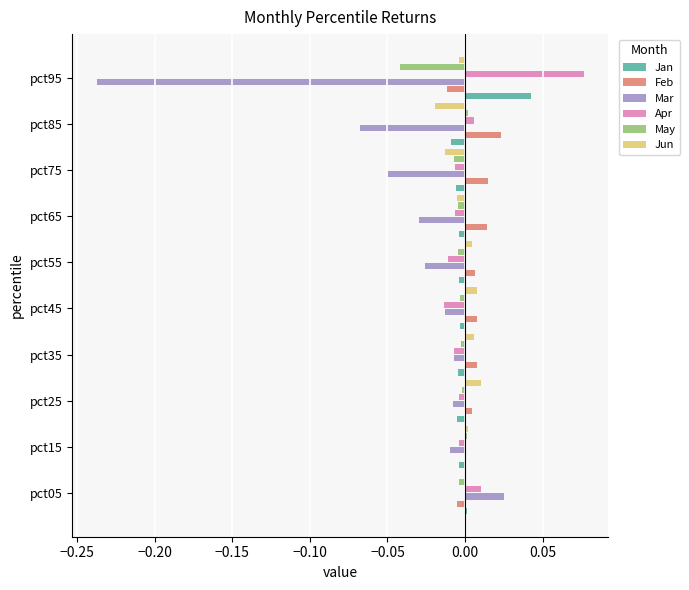

The value of Mar at pct55 is -0.0. True or false?

True